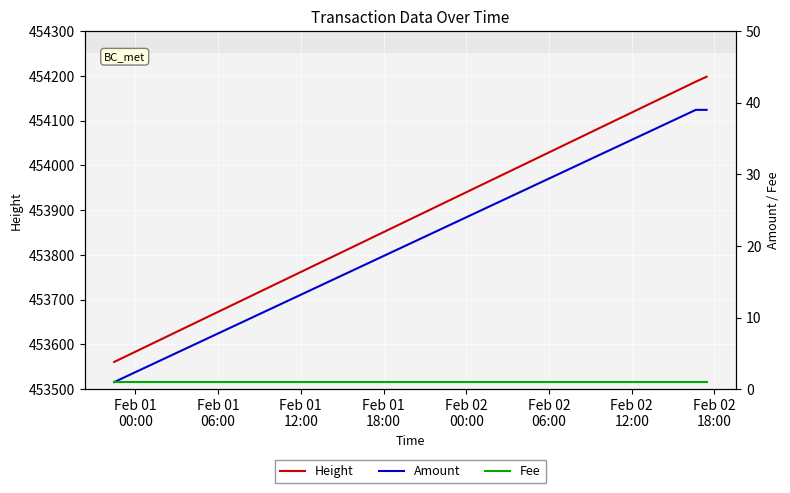

What is the maximum value for Height?

454198